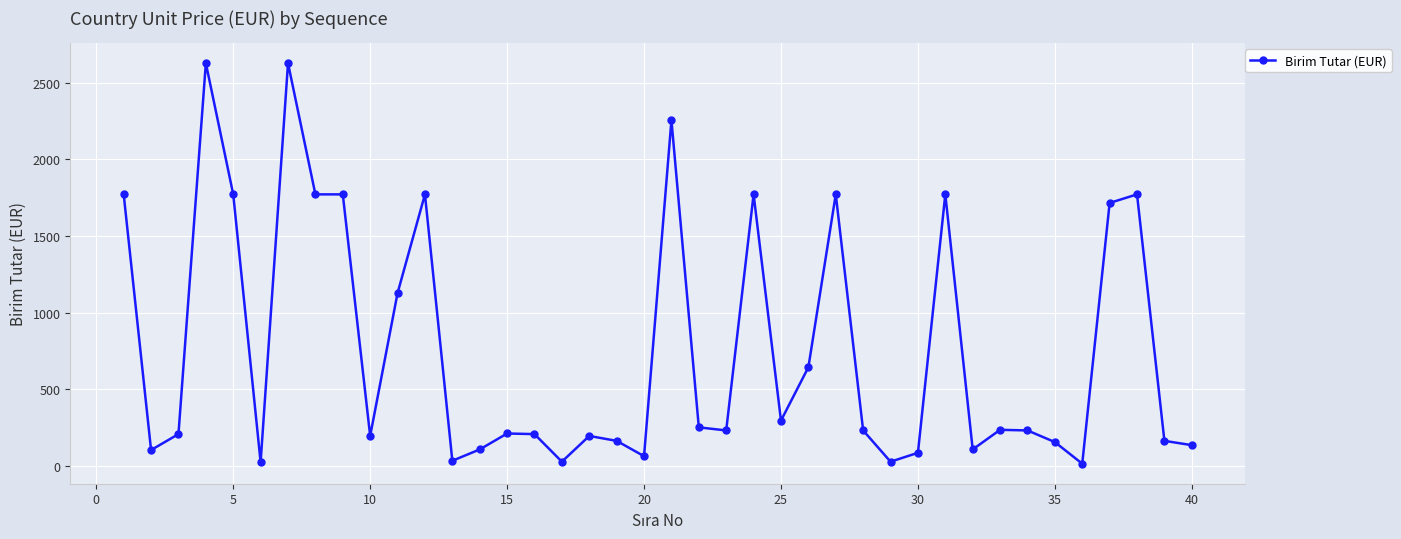

What is the greatest value displayed?

2628